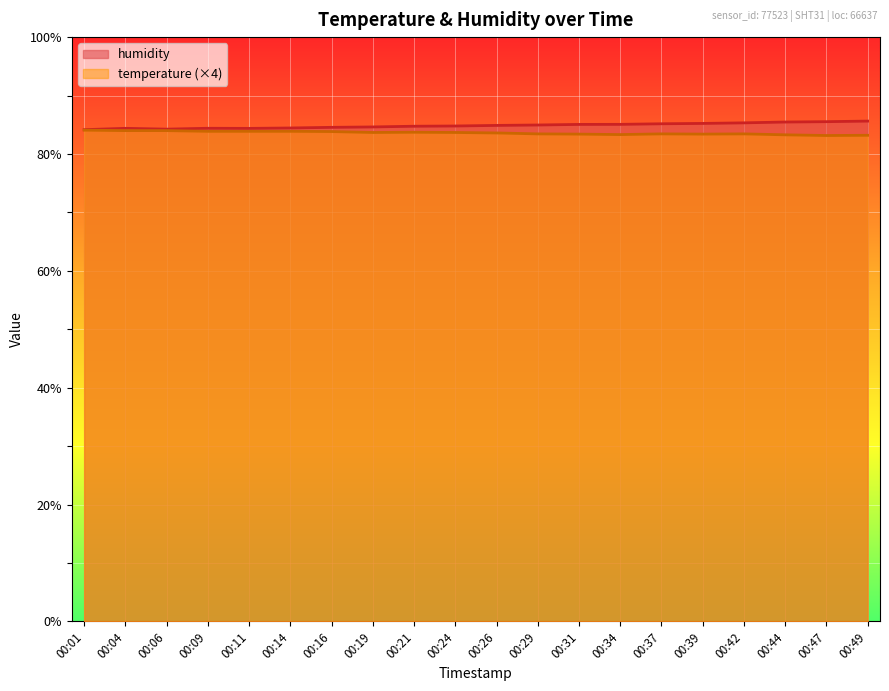

Reading left to right, list all the values displayed in this chart.

temperature: 00:01=84.1	00:04=84.0	00:06=84.0	00:09=83.9	00:11=83.9	00:14=83.9	00:16=83.8	00:19=83.7	00:21=83.7	00:24=83.7	00:26=83.6	00:29=83.4	00:31=83.4	00:34=83.3	00:37=83.4	00:39=83.4	00:42=83.4	00:44=83.3	00:47=83.2	00:49=83.2
humidity: 00:01=84.2	00:04=84.4	00:06=84.2	00:09=84.4	00:11=84.4	00:14=84.5	00:16=84.6	00:19=84.6	00:21=84.8	00:24=84.8	00:26=84.9	00:29=85.0	00:31=85.1	00:34=85.1	00:37=85.2	00:39=85.2	00:42=85.3	00:44=85.5	00:47=85.5	00:49=85.6